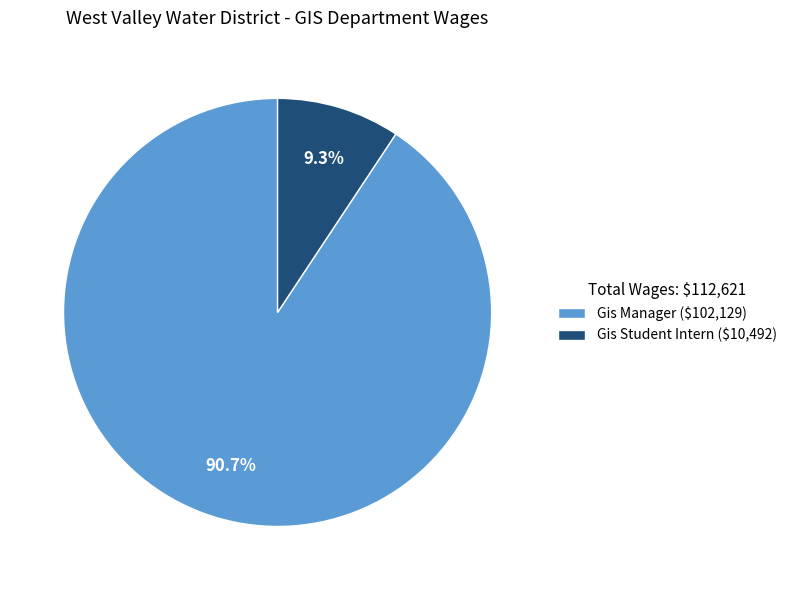

True or false: Gis Manager accounts for 99% of the total.

False